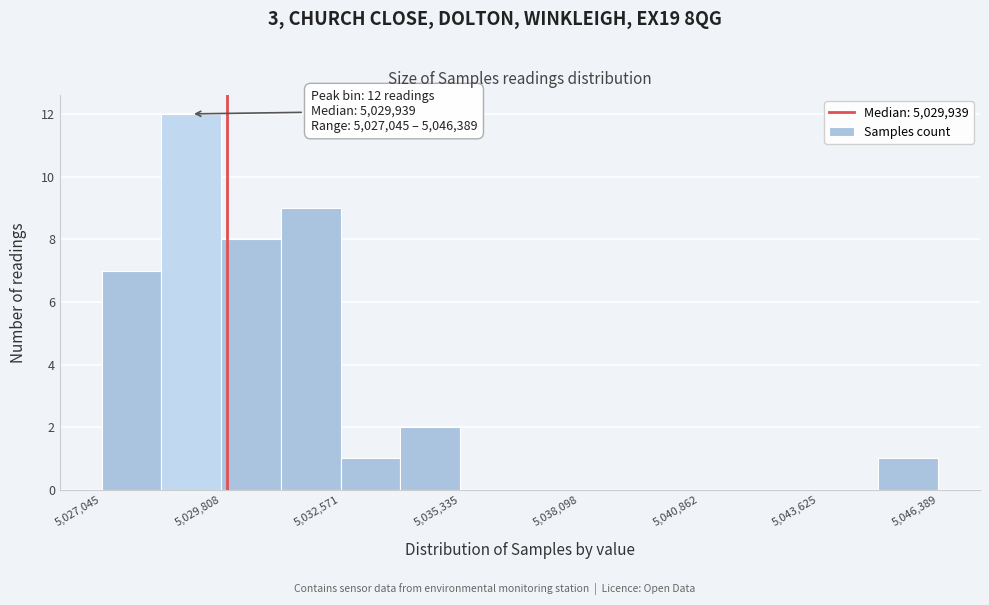

Read against the x-axis, roughly where is the centre of the tallest bar?

5029000